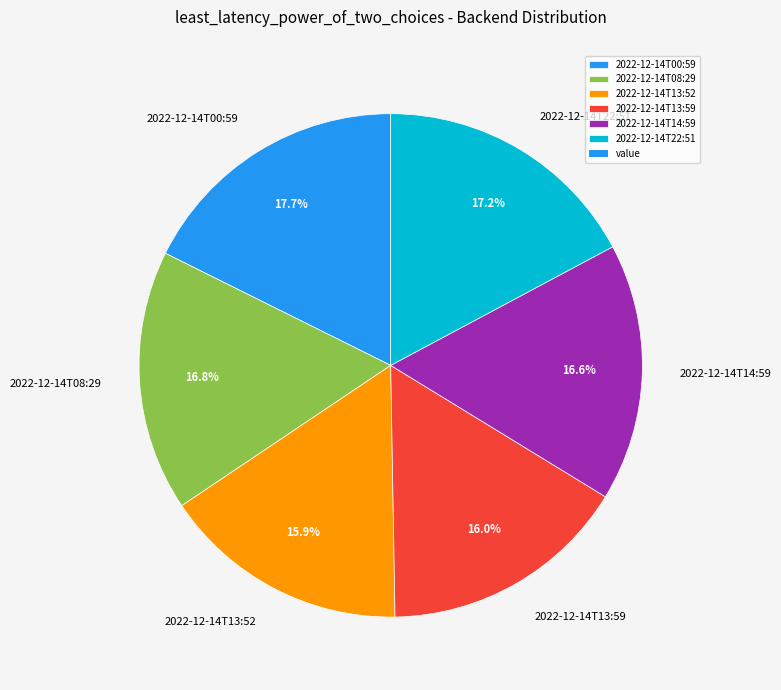

Do 2022-12-14T13:59 and 2022-12-14T08:29 together represent more than half of the pie?

No